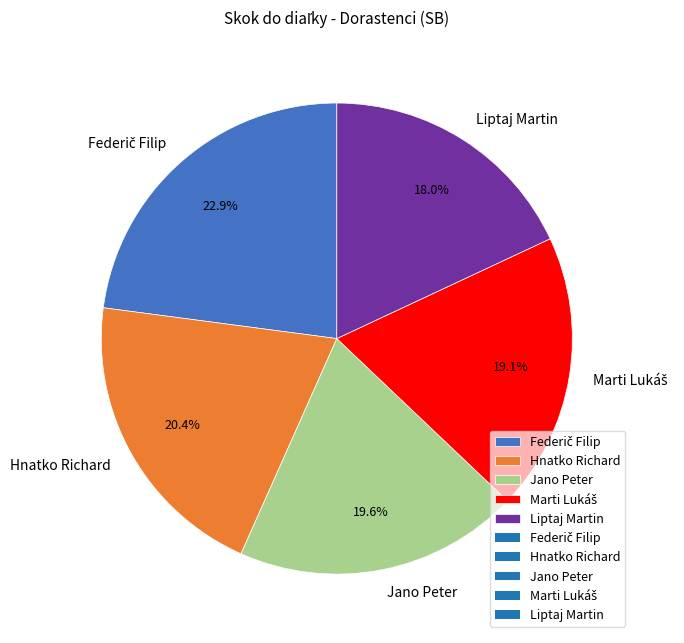

The Hnatko Richard slice represents 13% of the pie. True or false?

False